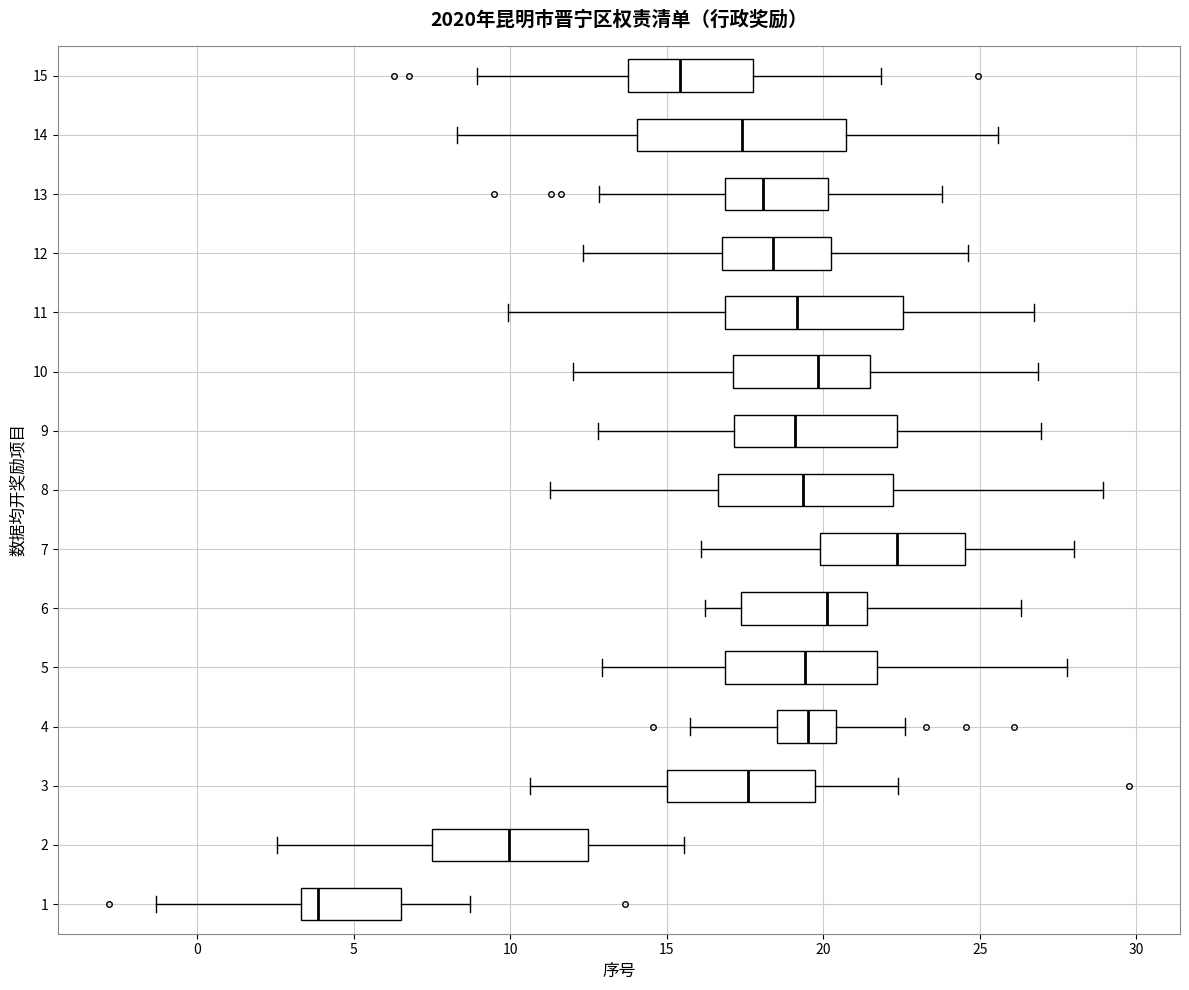

Reading bottom to top, read every box against the x-axis: the position of its median line, the range the box covers, and the ends of its whiskers. The values are not printed on the chart, so give them approximately, as read against the axis.

1: median 4.0, box 3.5 to 6.5, whiskers -1.5 to 8.5
2: median 10.0, box 7.5 to 12.5, whiskers 2.5 to 15.5
3: median 17.5, box 15.0 to 19.5, whiskers 10.5 to 22.5
4: median 19.5, box 18.5 to 20.5, whiskers 15.5 to 22.5
5: median 19.5, box 17.0 to 21.5, whiskers 13.0 to 28.0
6: median 20.0, box 17.5 to 21.5, whiskers 16.0 to 26.5
7: median 22.5, box 20.0 to 24.5, whiskers 16.0 to 28.0
8: median 19.5, box 16.5 to 22.0, whiskers 11.5 to 29.0
9: median 19.0, box 17.0 to 22.5, whiskers 13.0 to 27.0
10: median 20.0, box 17.0 to 21.5, whiskers 12.0 to 27.0
11: median 19.0, box 17.0 to 22.5, whiskers 10.0 to 26.5
12: median 18.5, box 17.0 to 20.5, whiskers 12.5 to 24.5
13: median 18.0, box 17.0 to 20.0, whiskers 13.0 to 24.0
14: median 17.5, box 14.0 to 20.5, whiskers 8.5 to 25.5
15: median 15.5, box 14.0 to 18.0, whiskers 9.0 to 22.0